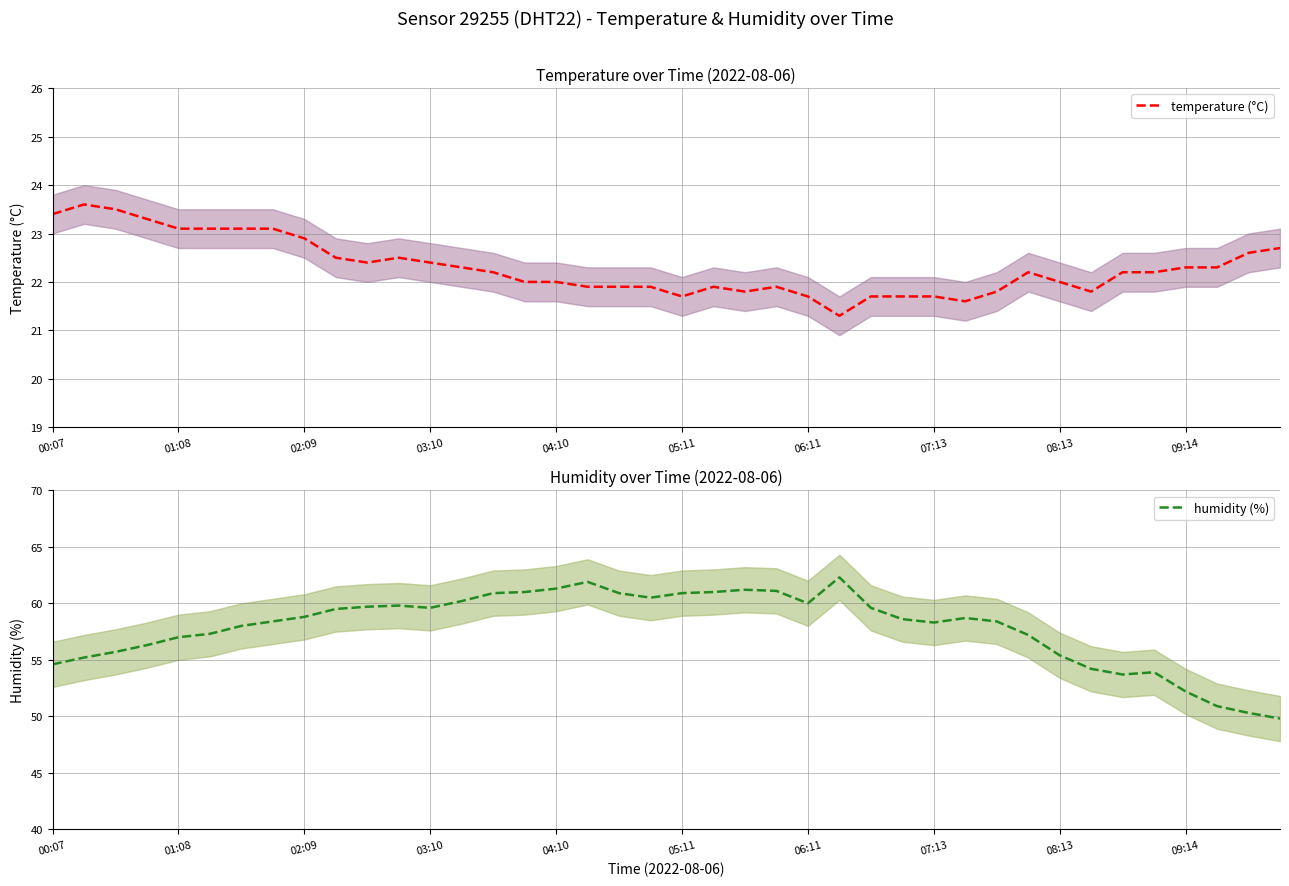

How many values in the humidity (%) series are below 58?

15